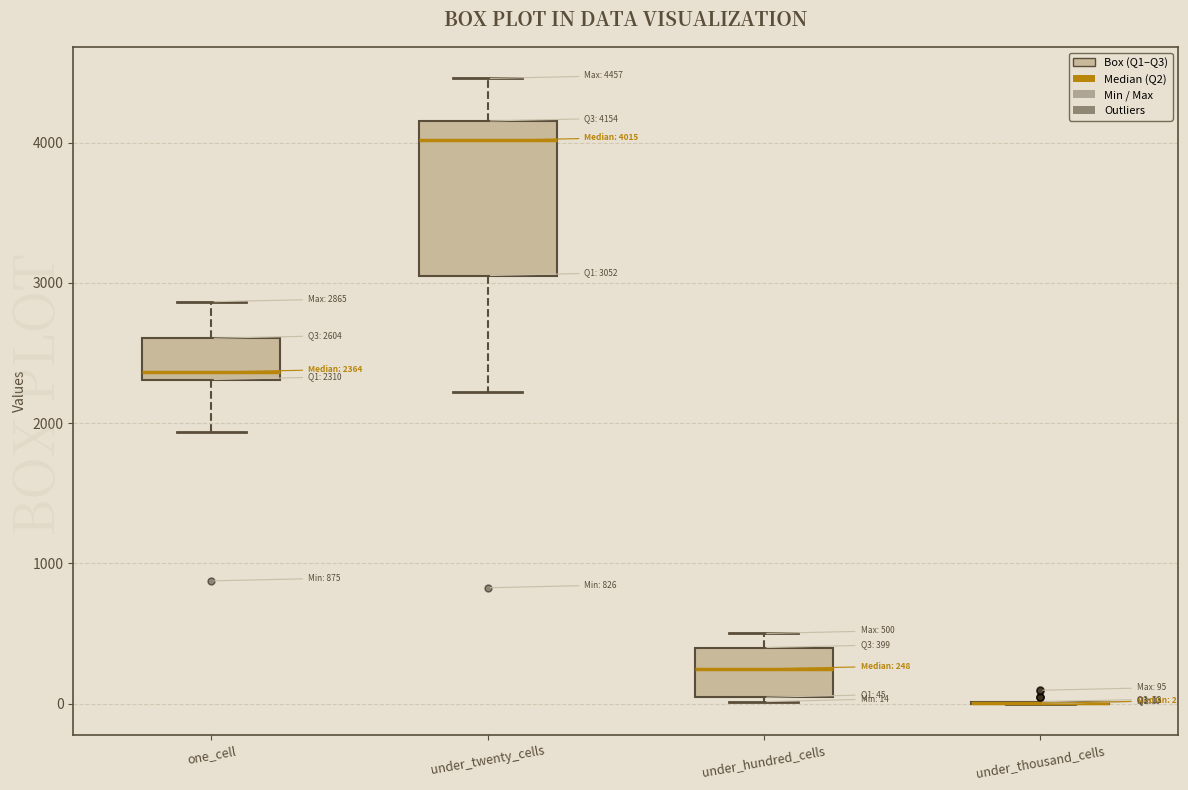

Which box is the tallest, from its lower edge to its upper edge?

under_twenty_cells